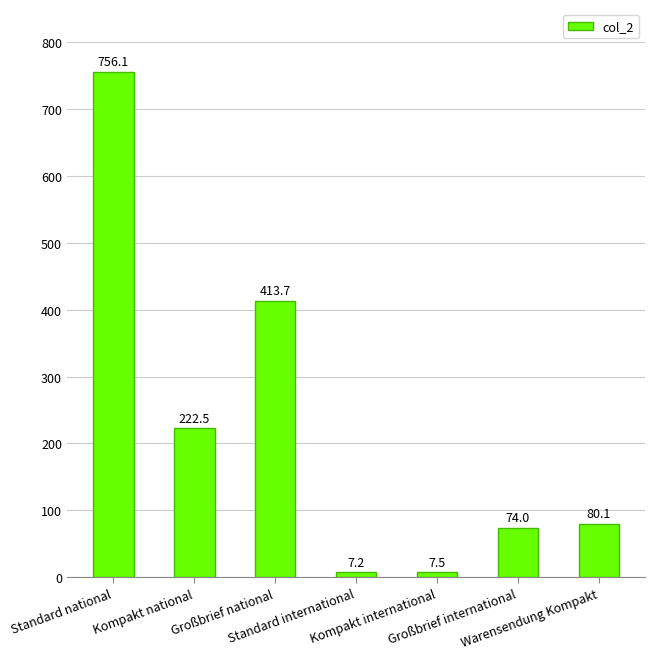

What is the minimum value shown in the chart?

7.2